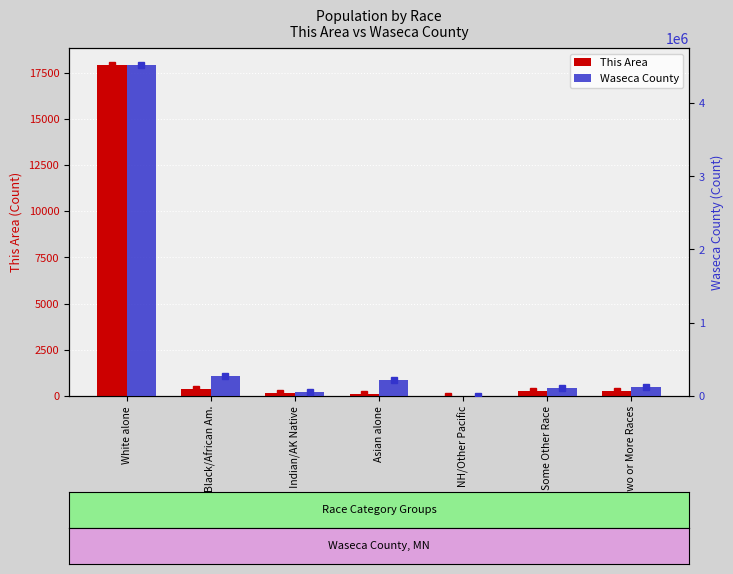

Reading left to right, transcribe all the data shown in this chart.

This Area: 17933	380	148	128	5	250	292
Waseca County: 4524062	274412	60916	214234	2156	103000	125145